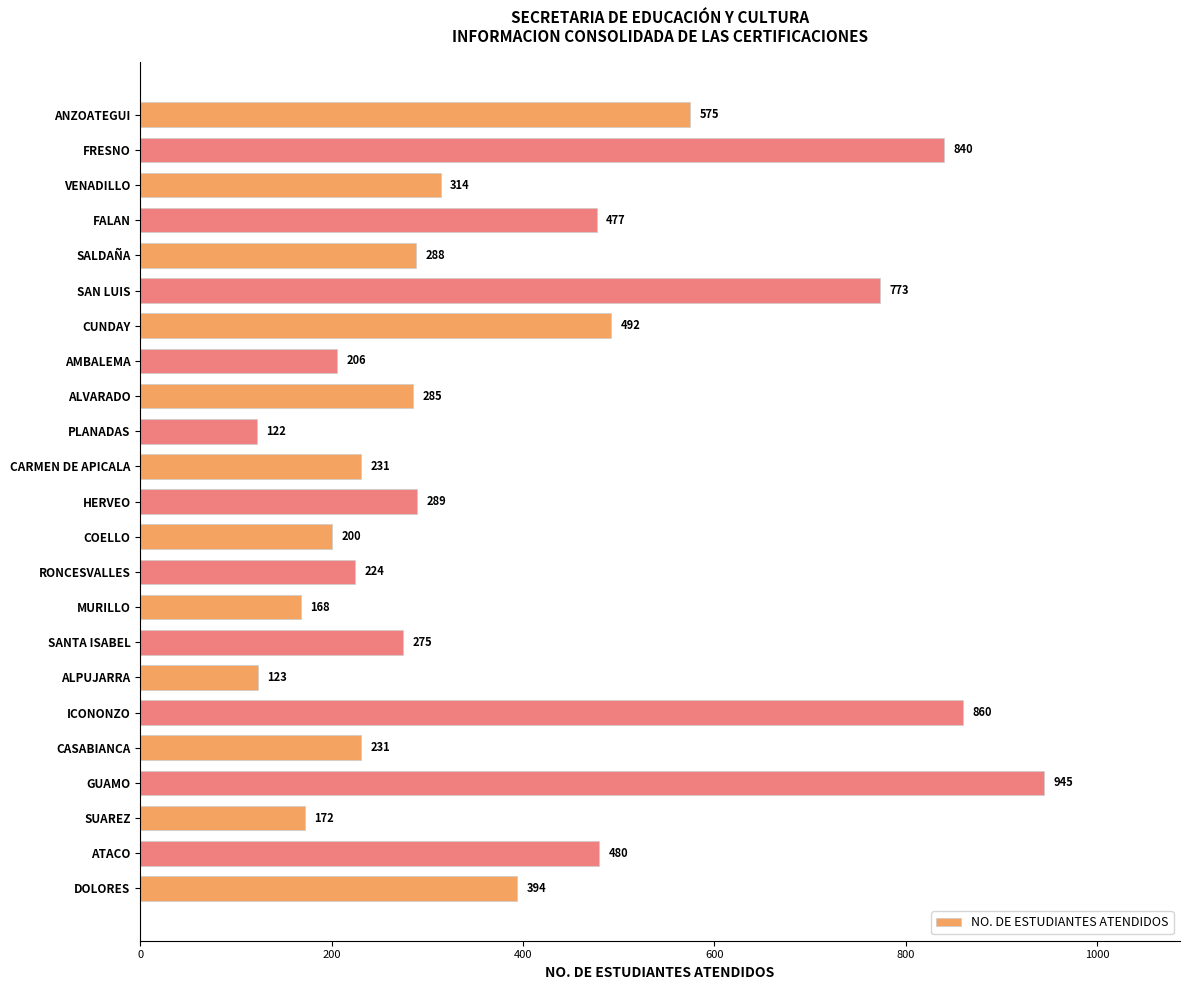

Reading bottom to top, what are all the values shown in this chart?

394	480	172	945	231	860	123	275	168	224	200	289	231	122	285	206	492	773	288	477	314	840	575